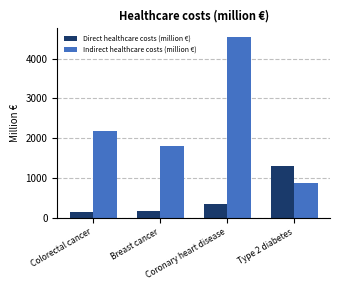

Read the Direct healthcare costs (million €) value at Breast cancer, to the nearest 100.

200